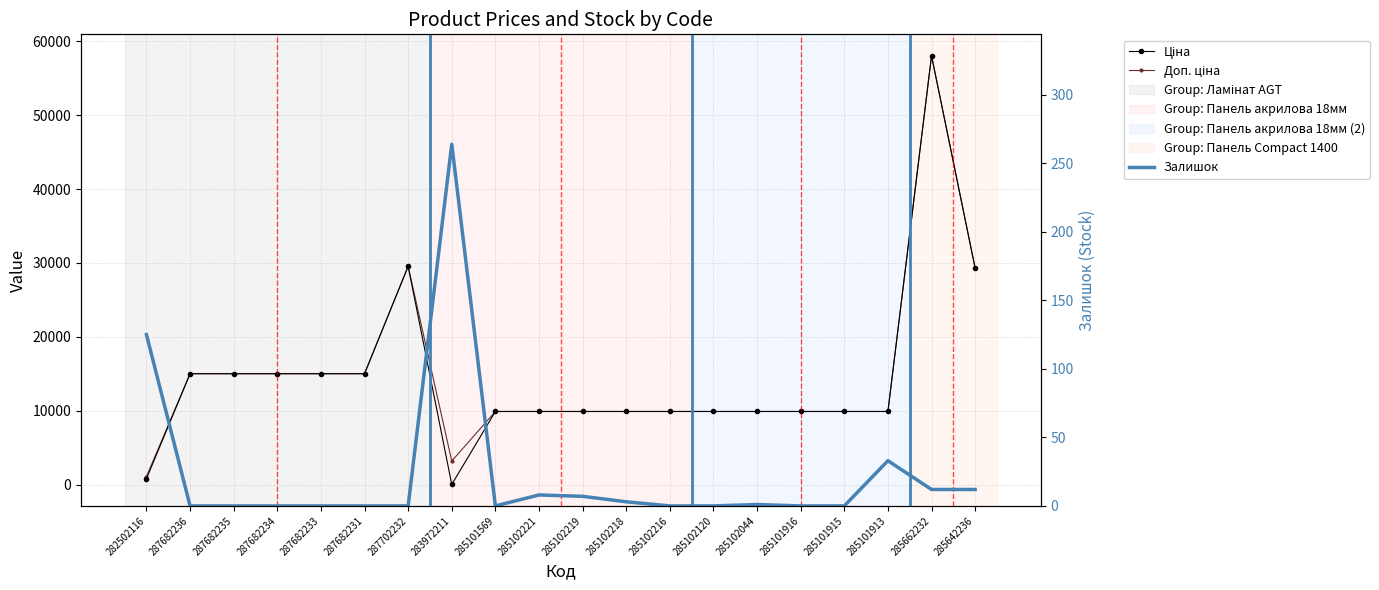

What is the total value across all series at 287682235?

30038.4